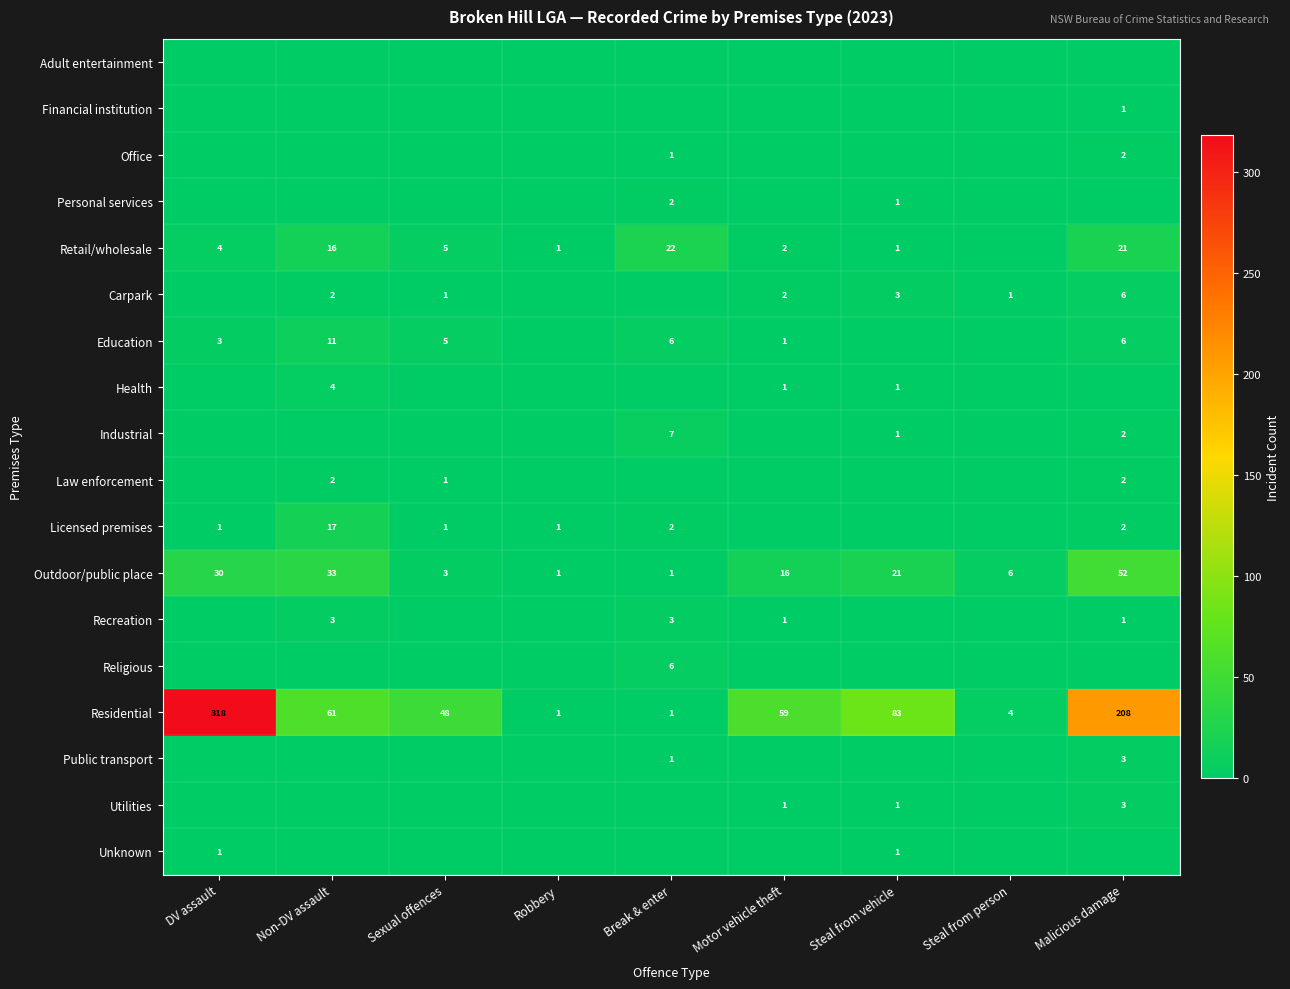

What is the difference between the Education values at Non-DV assault and DV assault?

8